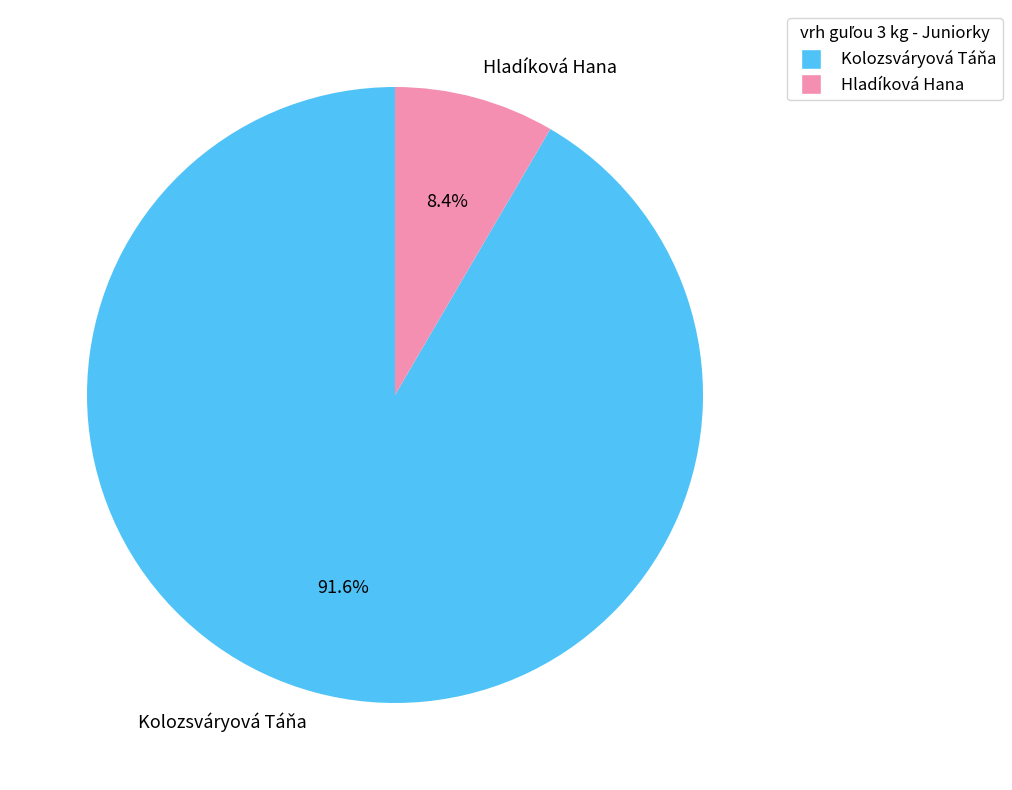

How many segments does this pie chart have?

2